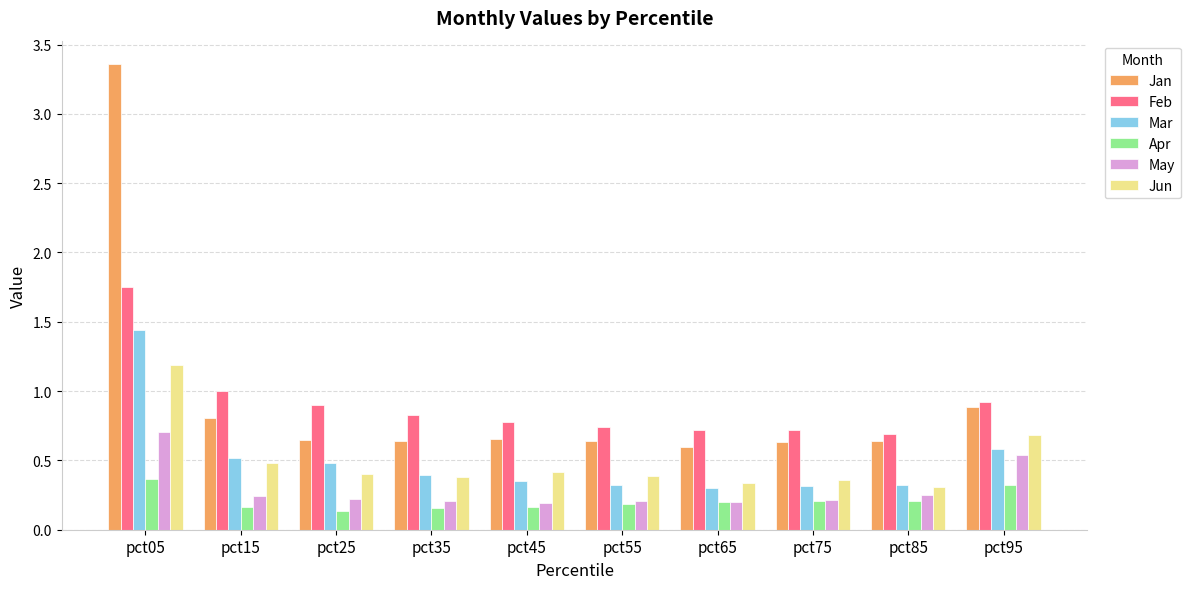

At which label does Feb reach its peak?

pct05